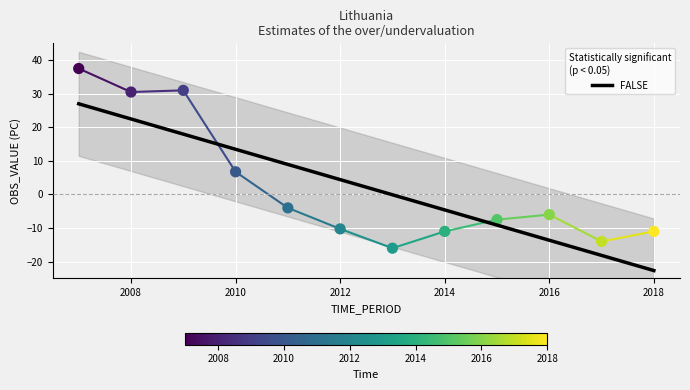

What is the change in value from 2007 to 2009?

-6.5